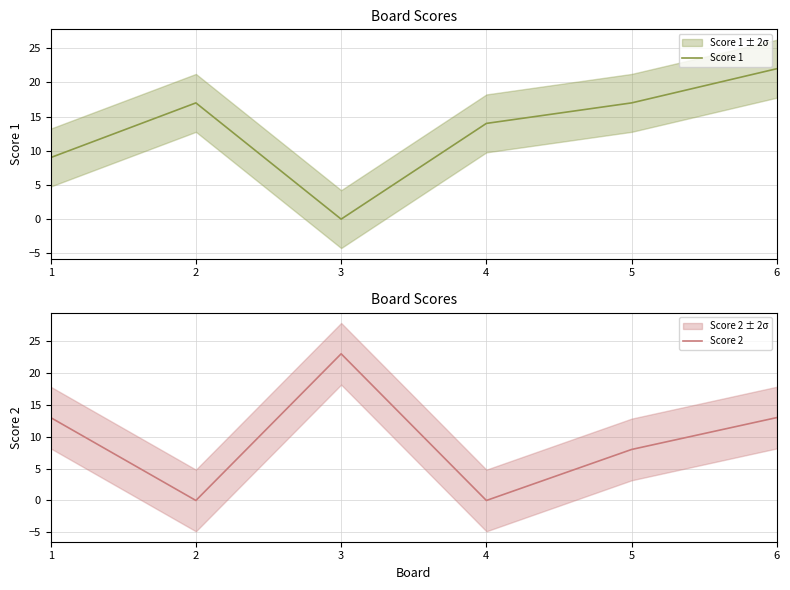

The Score 2 series shows 18 at 1. True or false?

False